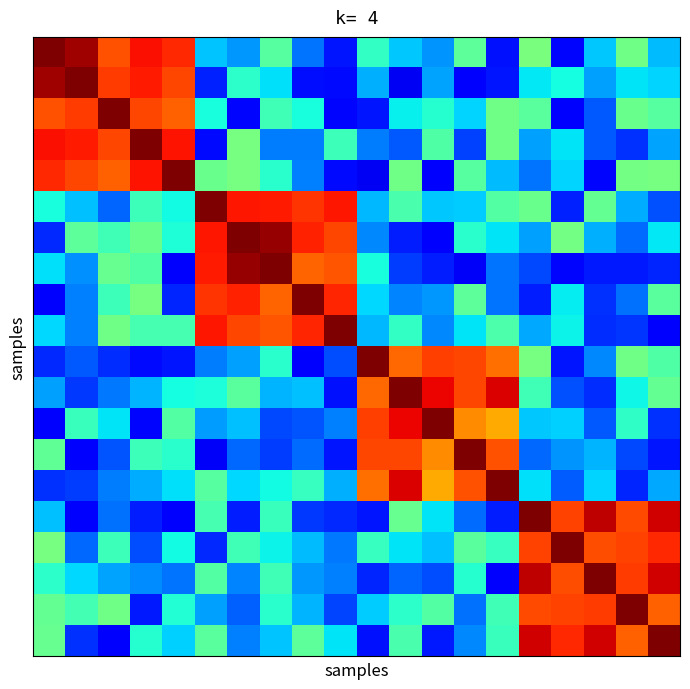

How many data points does each series have?

20